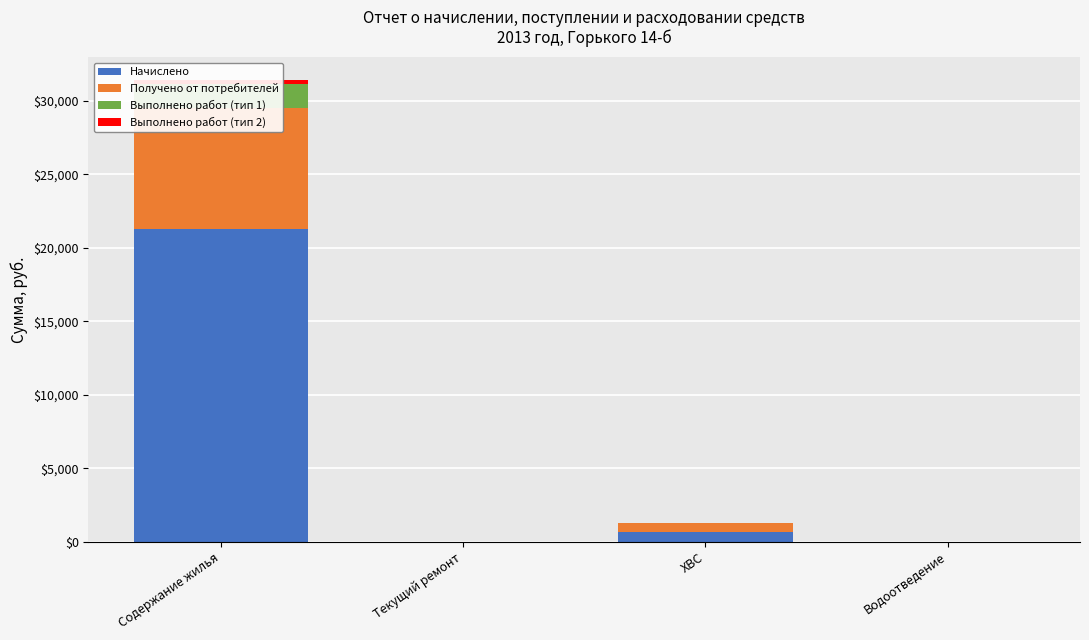

What is the sum of the Начислено values at Содержание жилья and ХВС?

21946.4